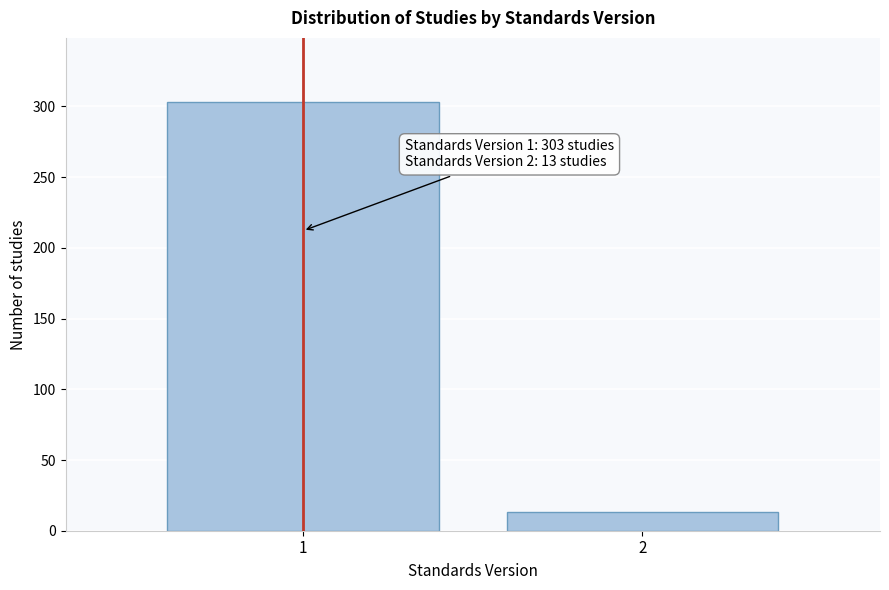

Reading left to right, list all the values displayed in this chart.

1=303	2=13